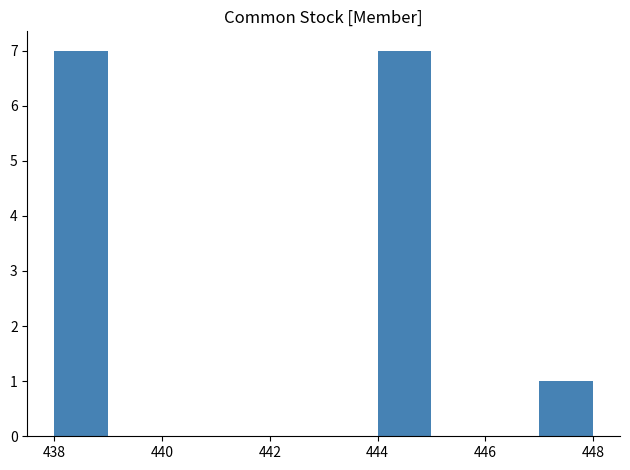

Reading left to right, transcribe this chart: for each bar, give the range it covers on the x-axis and its height. The values are not printed on the chart, so give them approximately, as read against the axis.

438 to 439: 7
439 to 440: 0
440 to 441: 0
441 to 442: 0
442 to 443: 0
443 to 444: 0
444 to 445: 7
445 to 446: 0
446 to 447: 0
447 to 448: 1